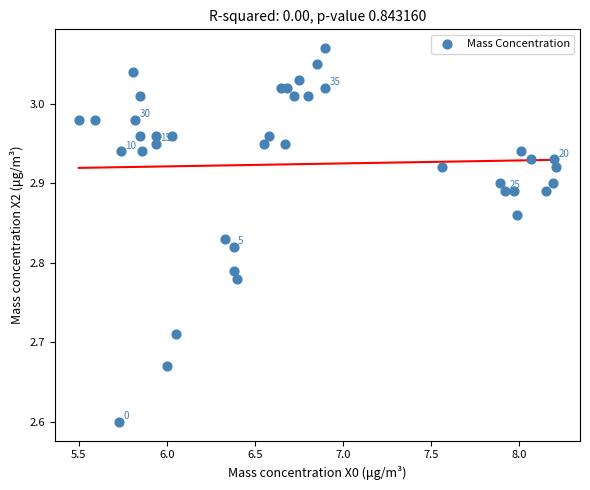

What Y value in the scatter plot is closest to 2?

2.6